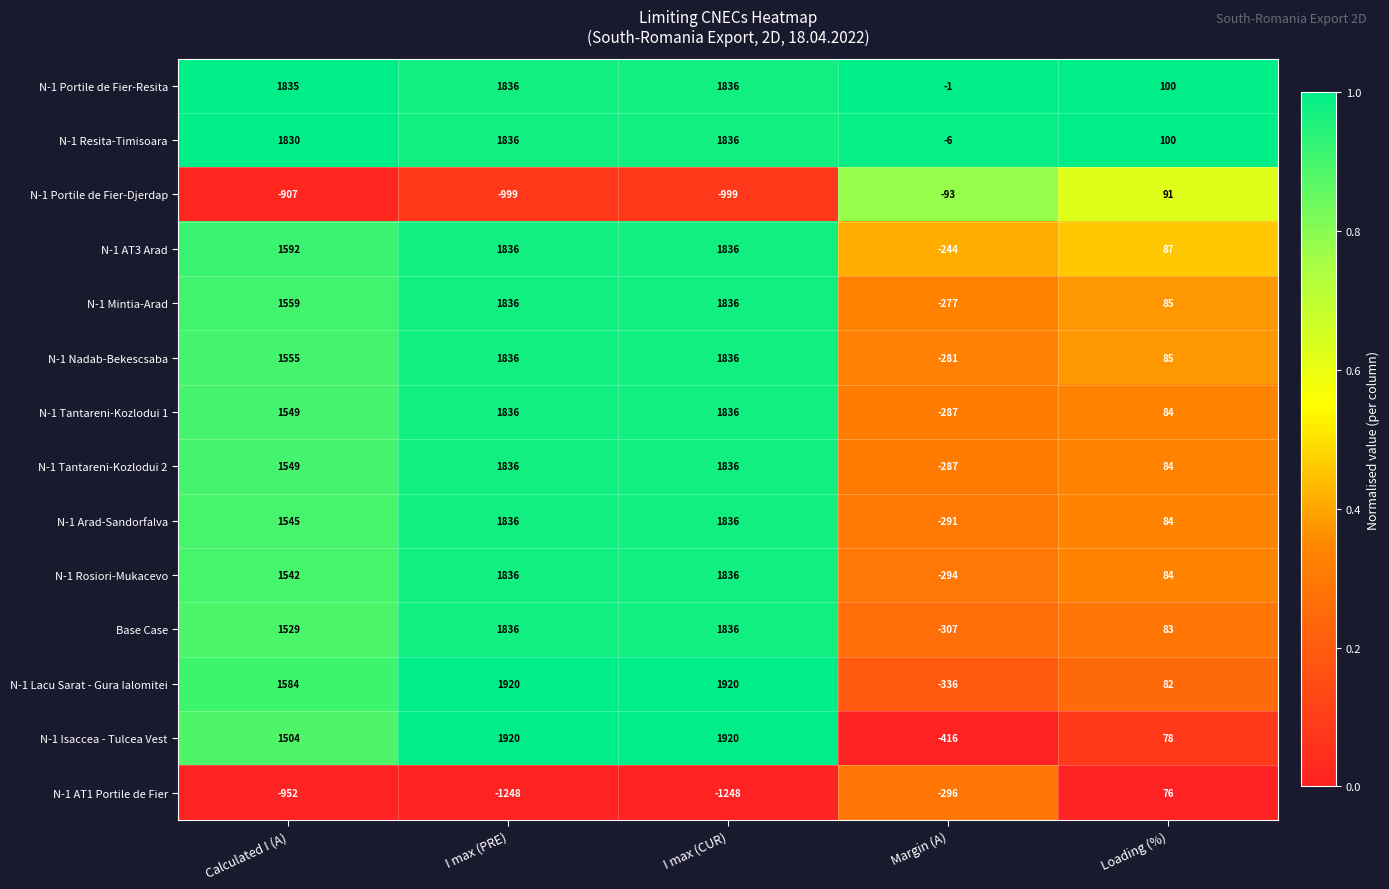

What is the sum of the N-1 Isaccea - Tulcea Vest values at Calculated I (A) and I max (PRE)?

3424